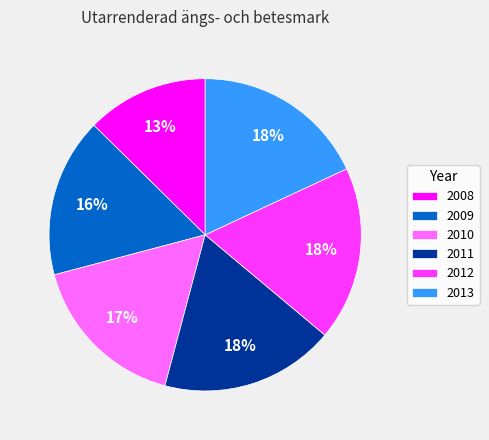

To the nearest percent, what is the average slice percentage?

17%